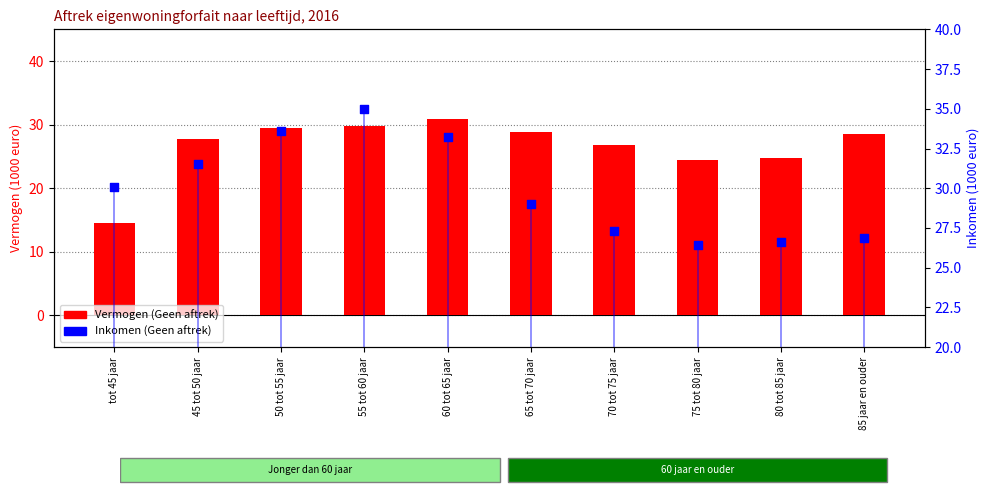

Which series has the largest total across all categories?

Inkomen (Geen aftrek)